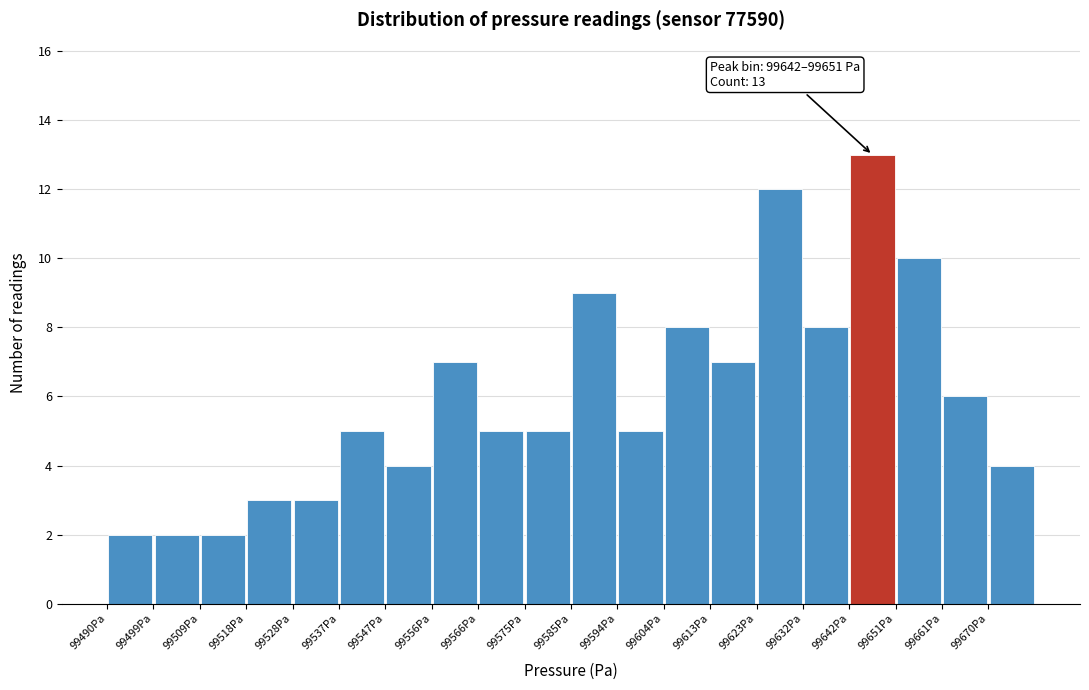

Which range on the x-axis has the tallest bar?

99642.0 to 99651.5